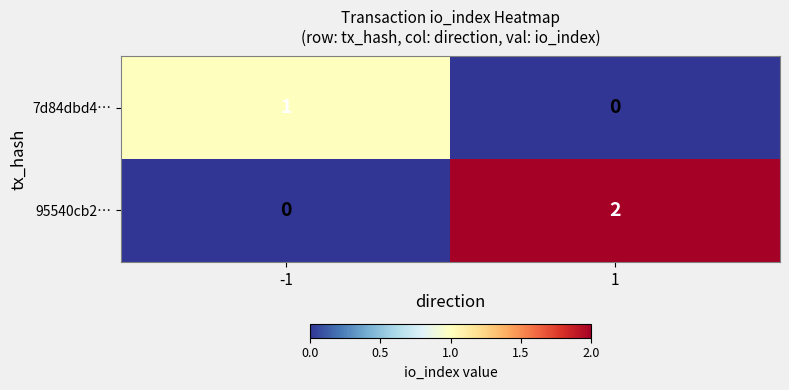

True or false: 95540cb2… has a value of 2 at 1.

True